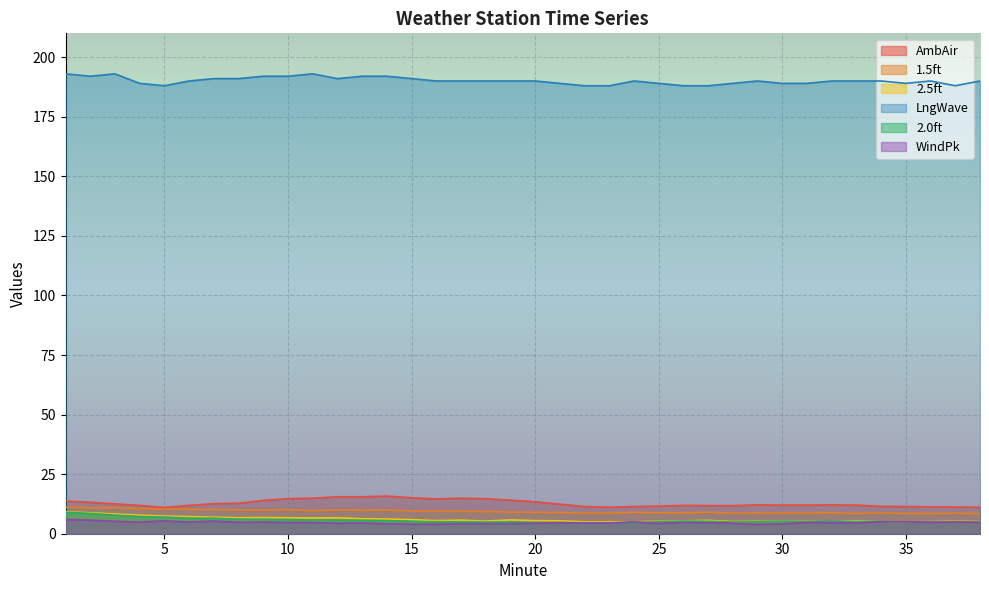

In LngWave, how many points are lower than both neighbors (excluding endpoints)?

5